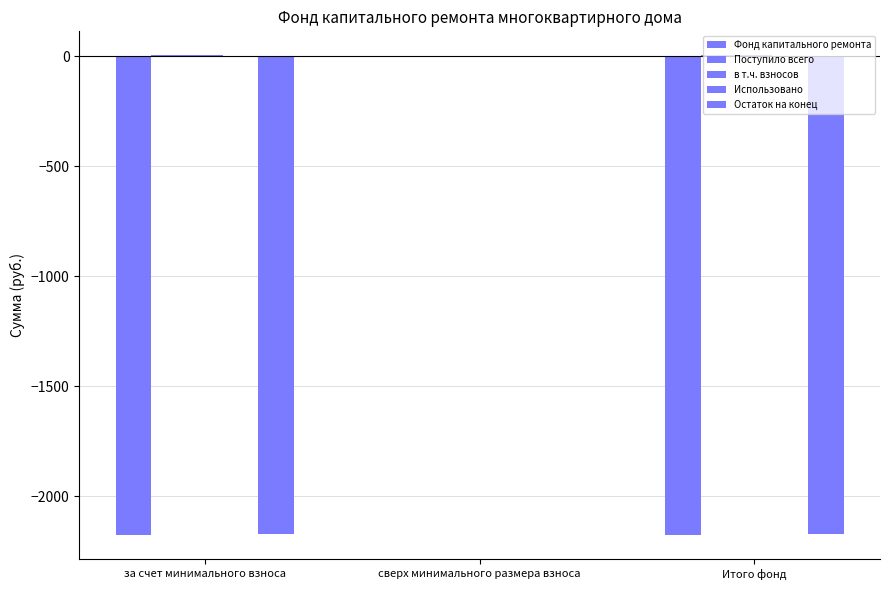

How many groups of bars are there?

3